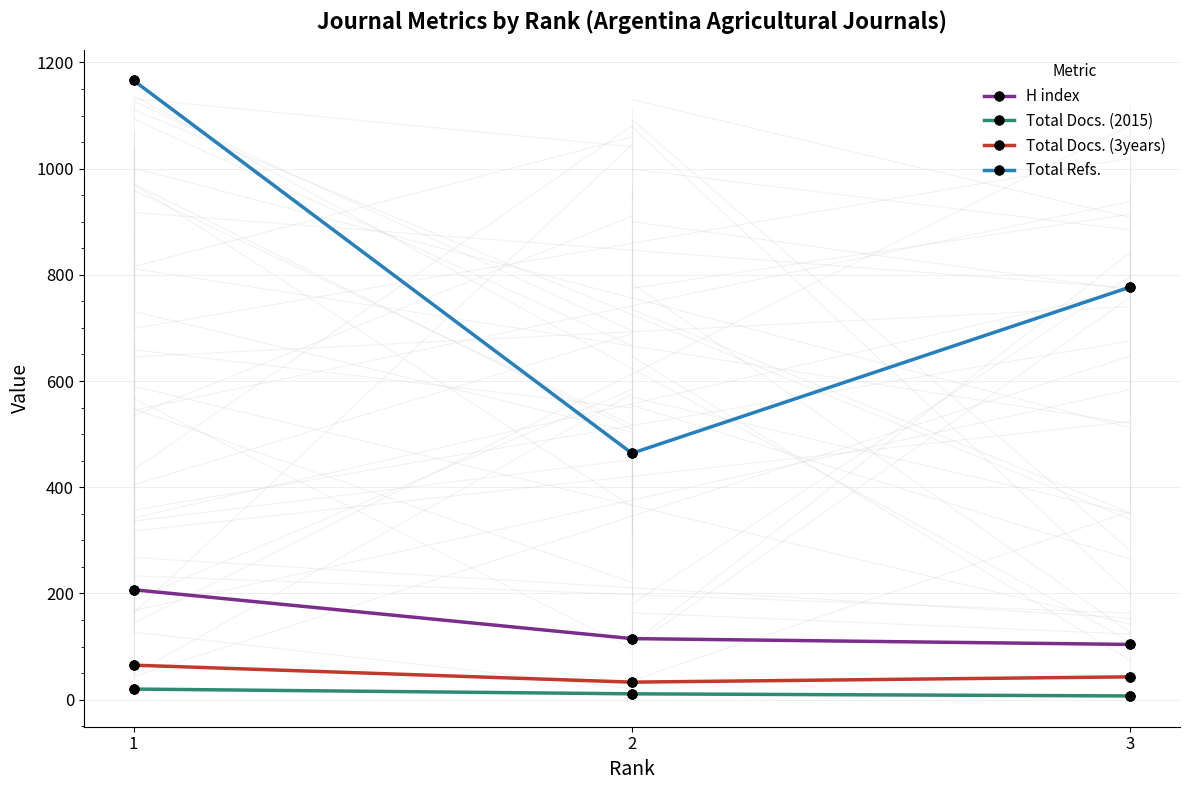

Which series reaches the minimum Y coordinate?

Total Docs. (2015)